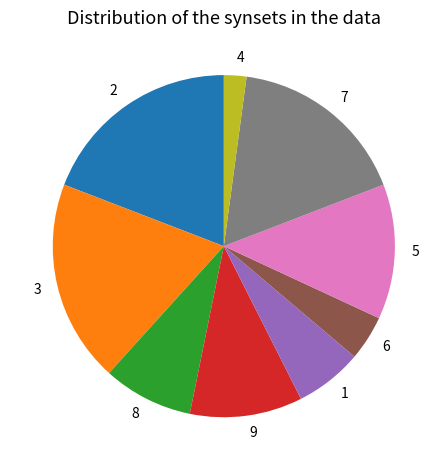

Does any single category account for the majority?

No